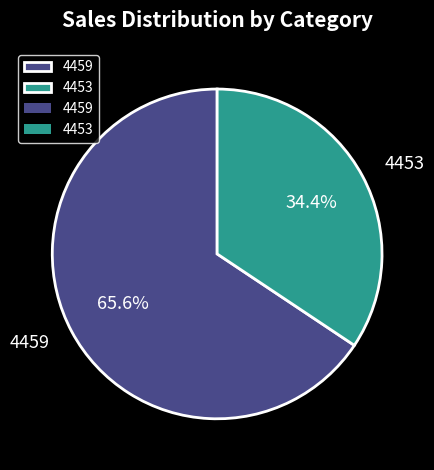

To the nearest percent, what is the difference between the largest and smallest slice percentages?

31%